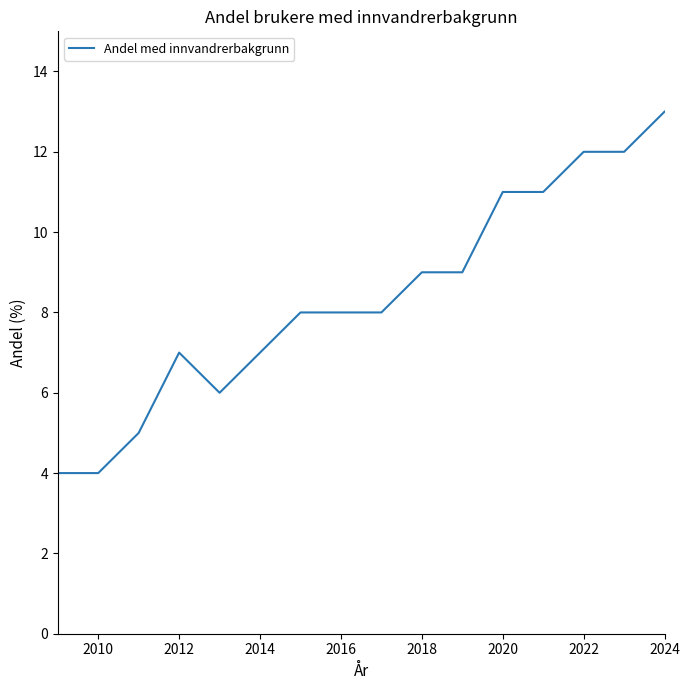

What is the maximum value shown in the chart?

13